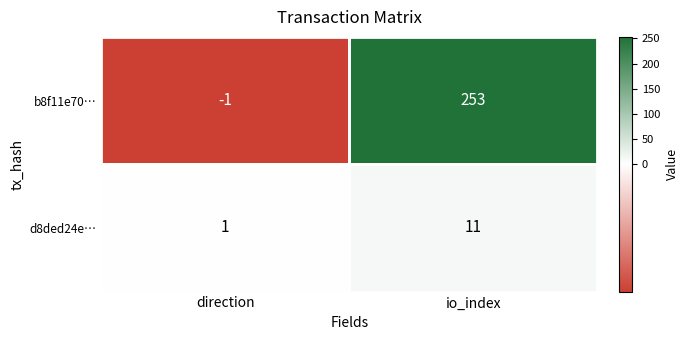

What is the difference between the highest and lowest values at direction?

2